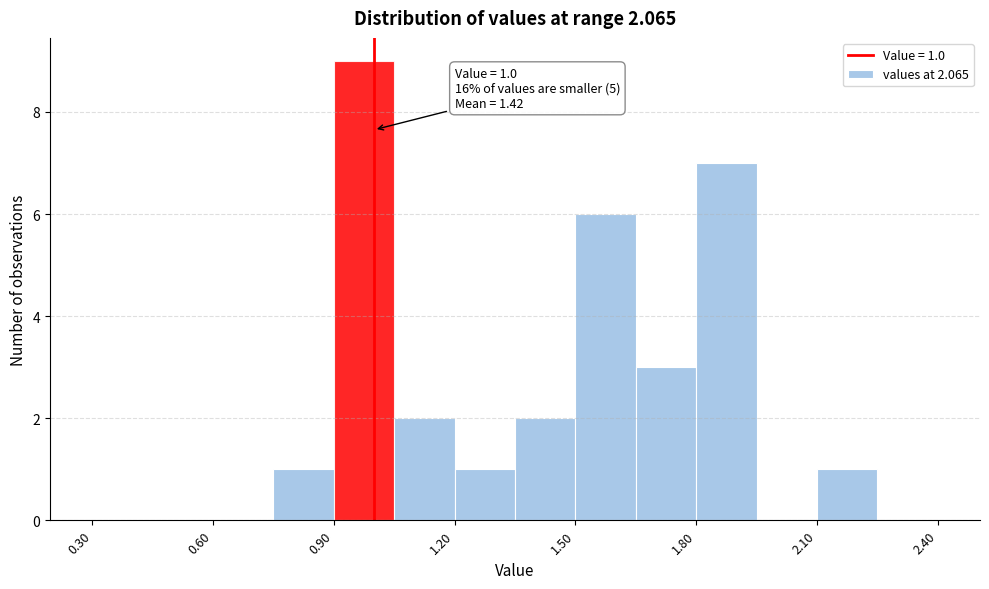

Around what value on the x-axis is the tallest bar? Give the approximate position of its centre, as read against the axis.

1.00